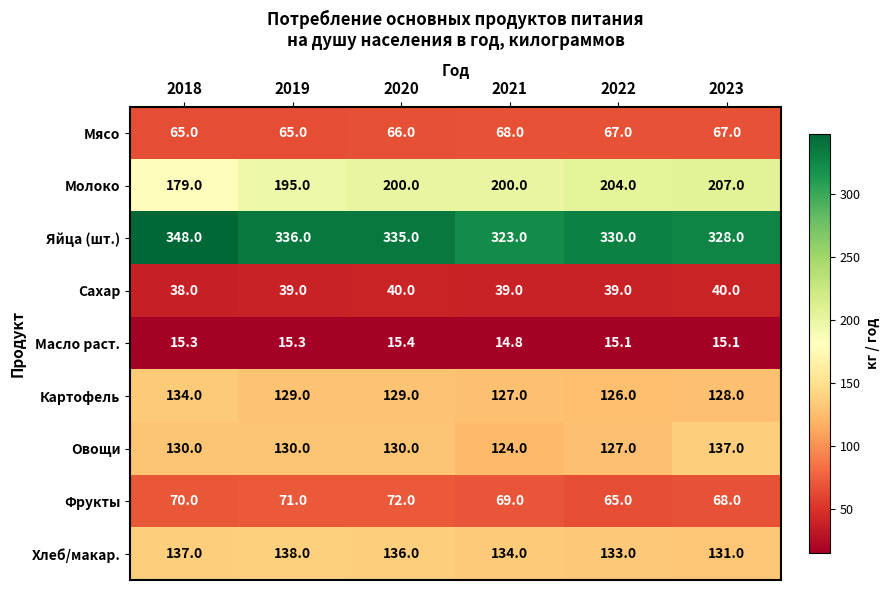

What is the sum of all Сахар values?

235.0